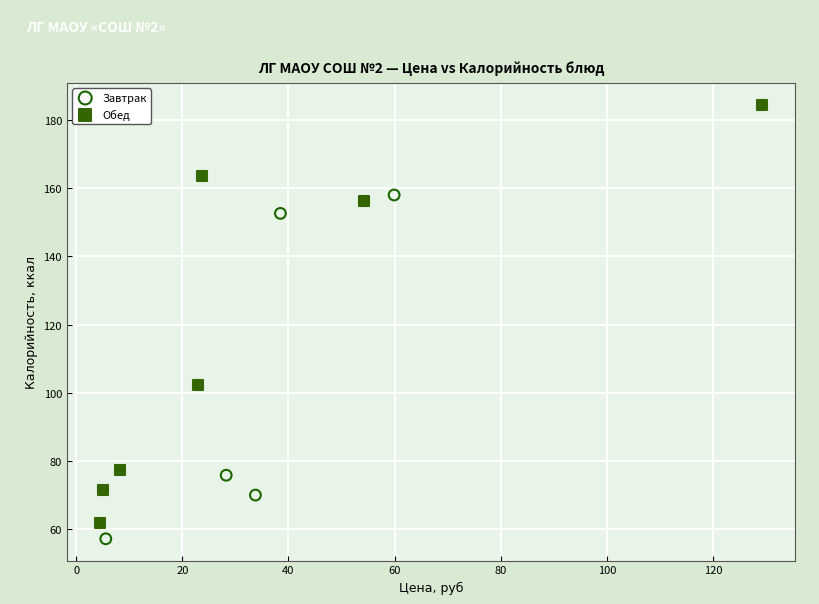

Which series has the widest spread of Y values?

Обед